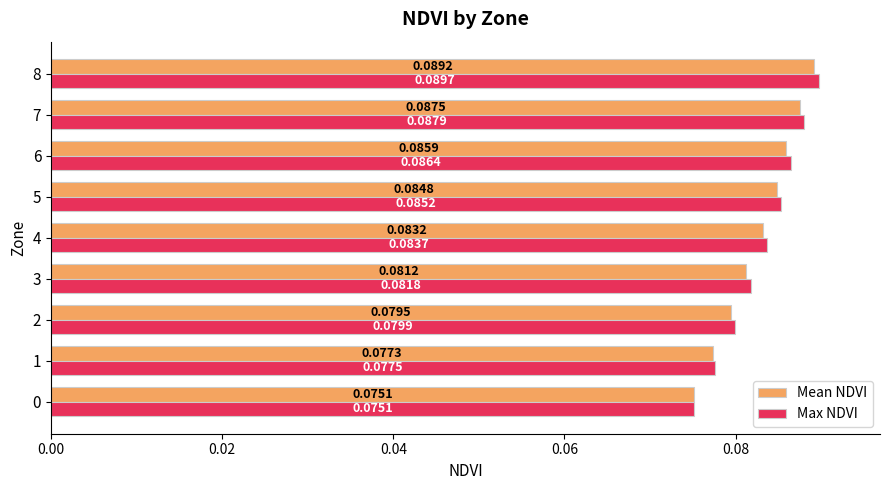

Which category has the highest value in the Mean NDVI series?

8